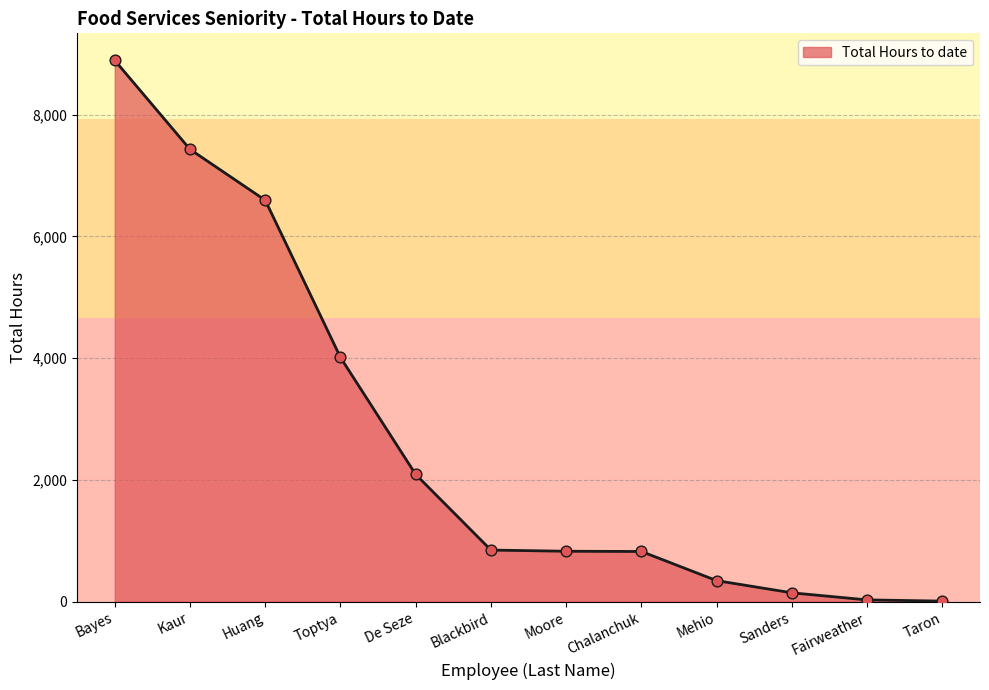

What is the change in value from De Seze to Fairweather?

-2060.0